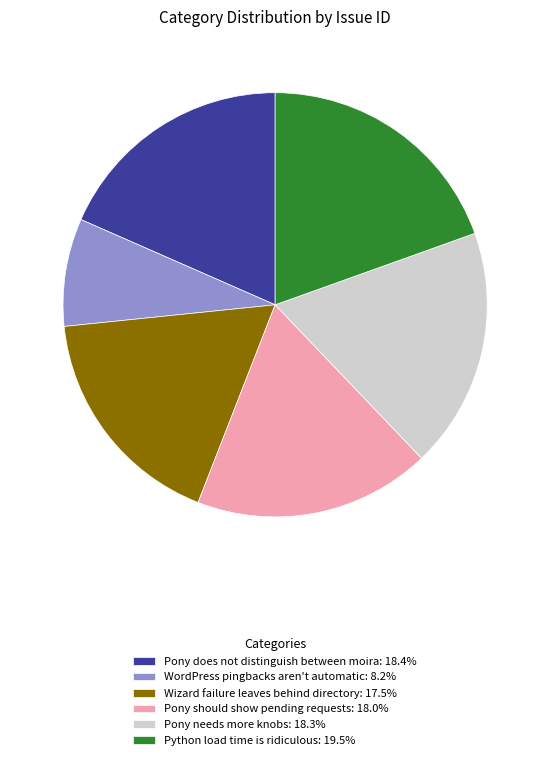

Approximately how many times larger is the value at WordPress pingbacks aren't automatic compared to Pony should show pending requests?

0.5